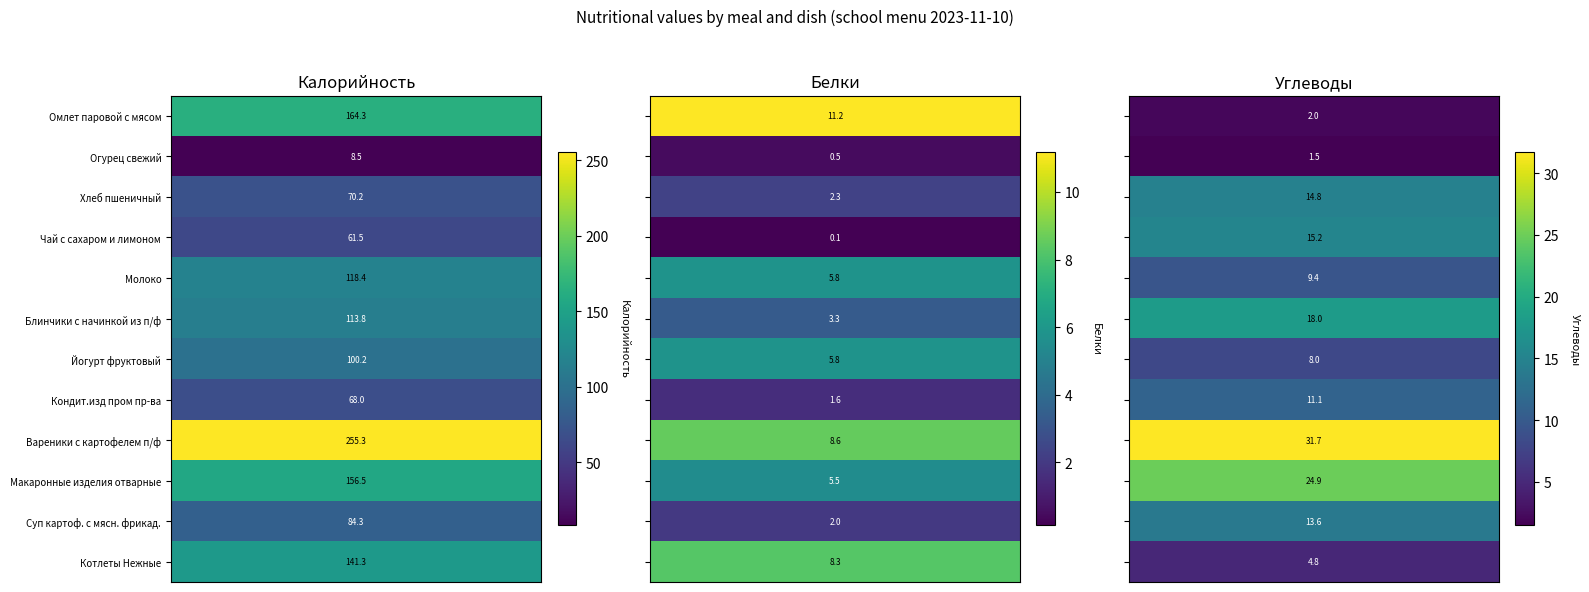

The value of Углеводы at 4 is 9.4. True or false?

True